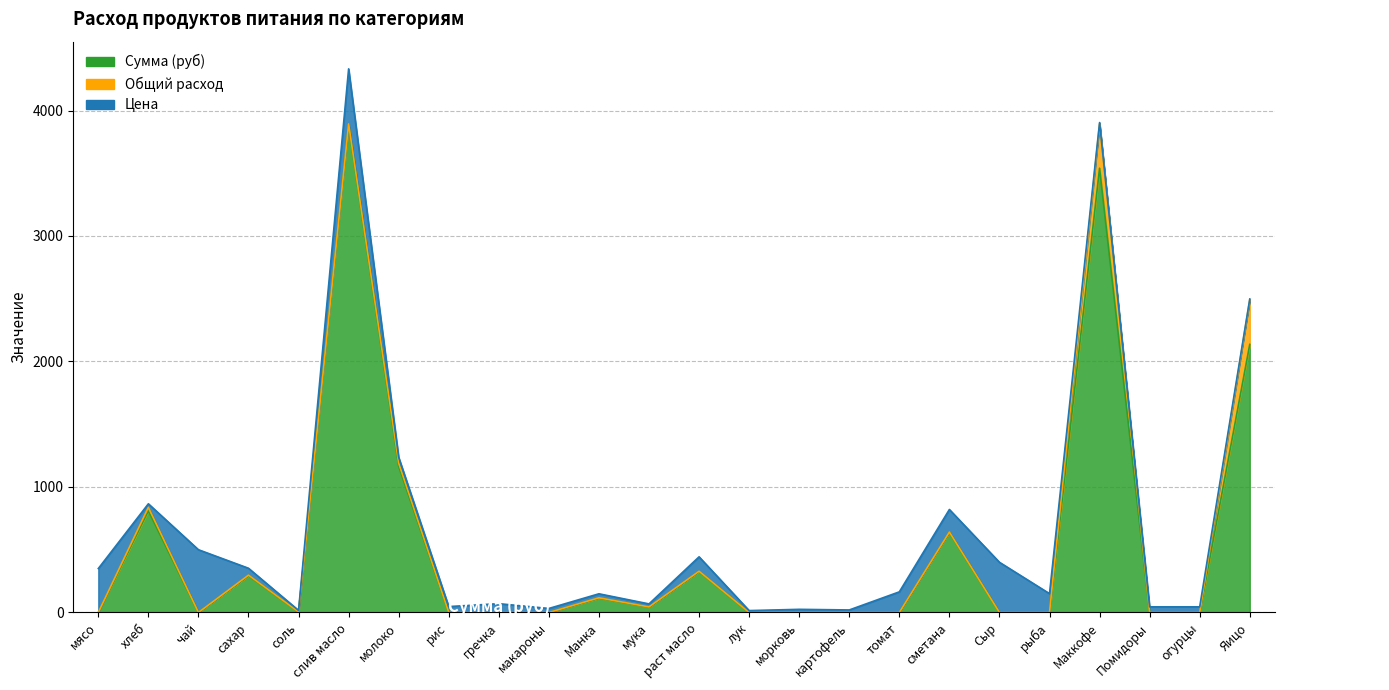

Rank the series by their average value, from lowest to highest.

Общий расход, Цена, Сумма (руб)